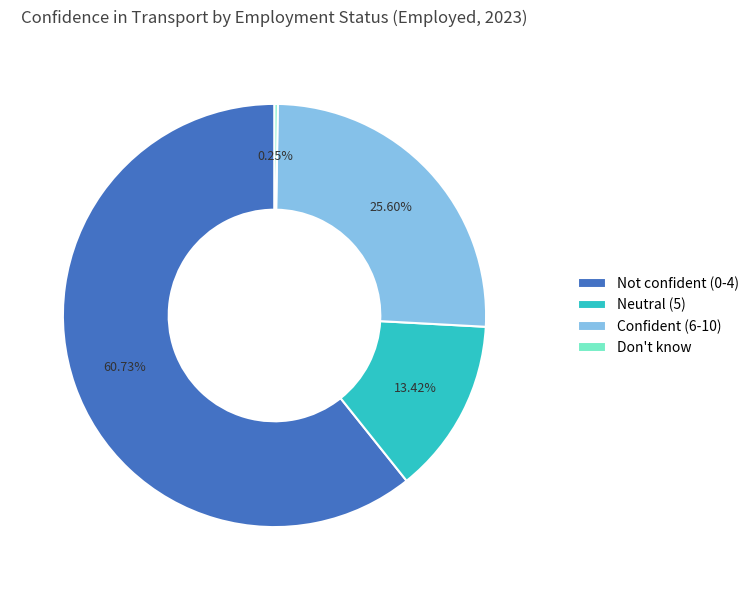

Is there any slice that represents more than half of the pie?

Yes